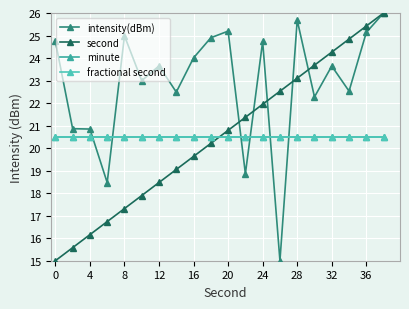

Does the chart have visible grid lines?

Yes